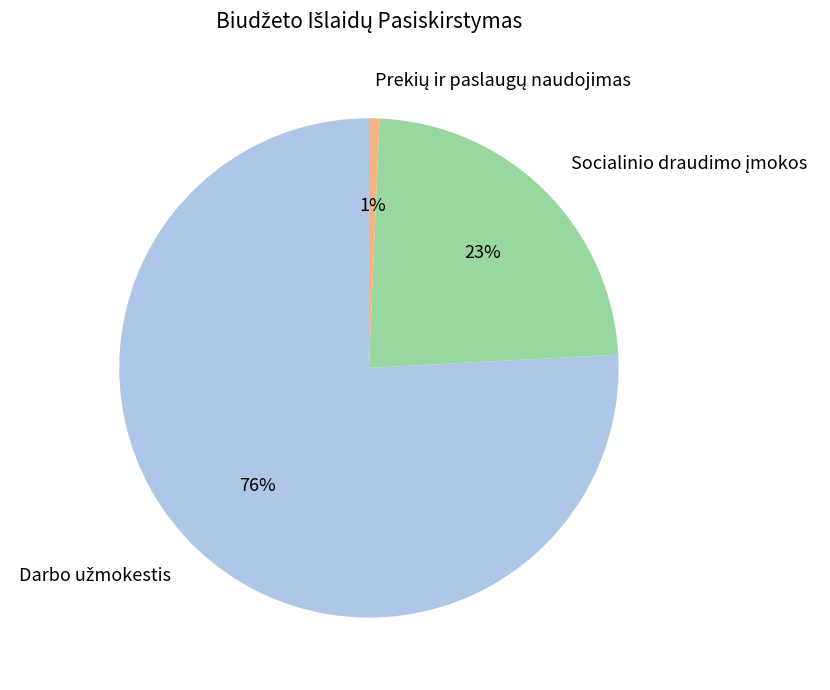

How many slices are in this pie chart?

3